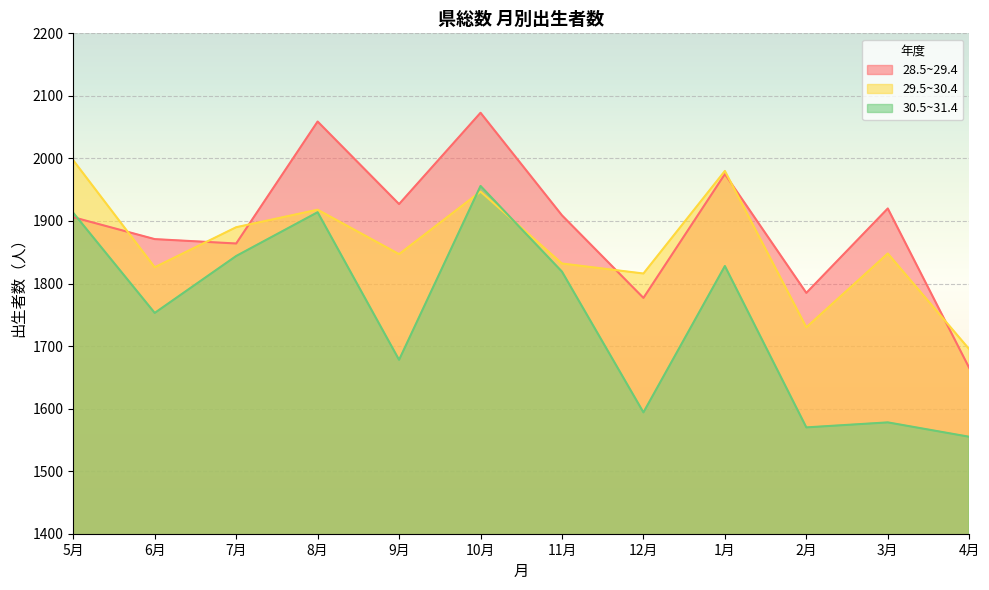

In 30.5~31.4, how many points are higher than both neighbors (excluding endpoints)?

4